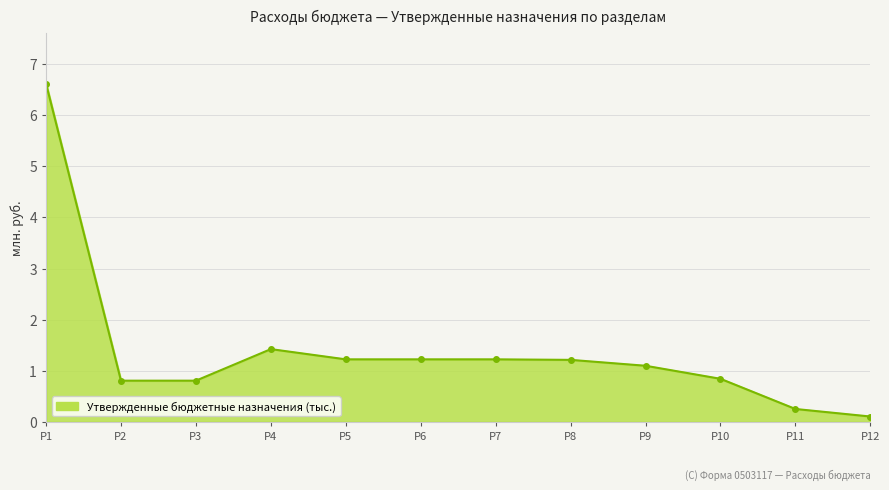

Where does the data first go above 1?

Р1